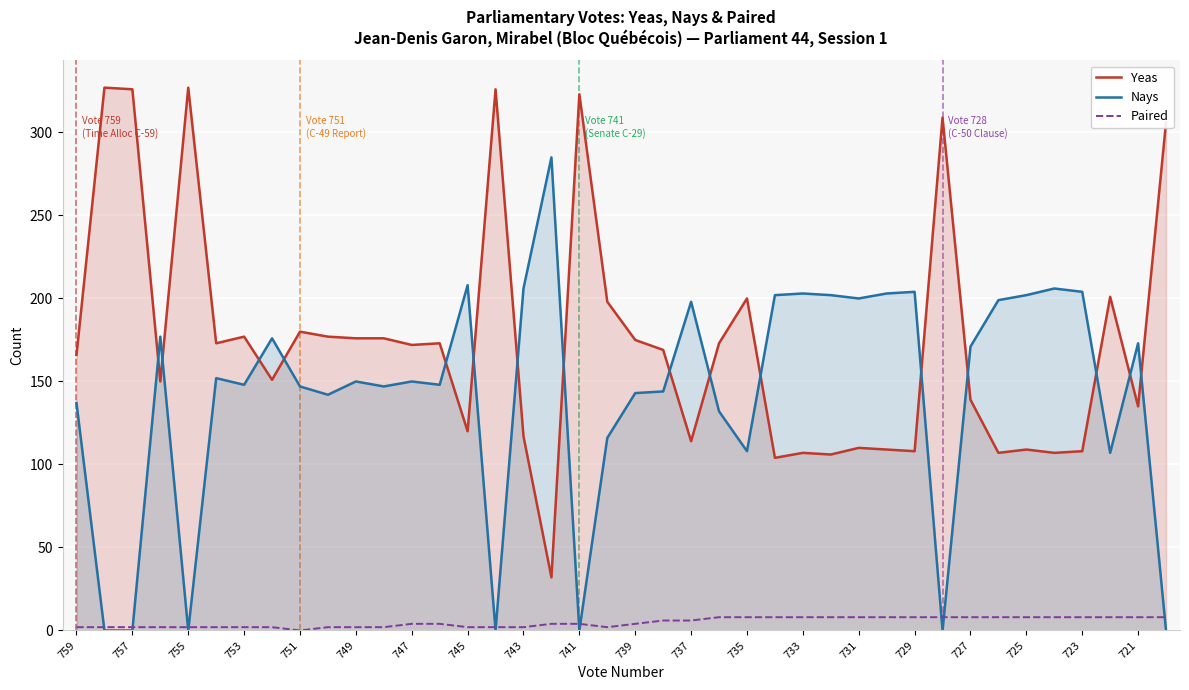

True or false: Paired and Yeas intersect in this chart.

False